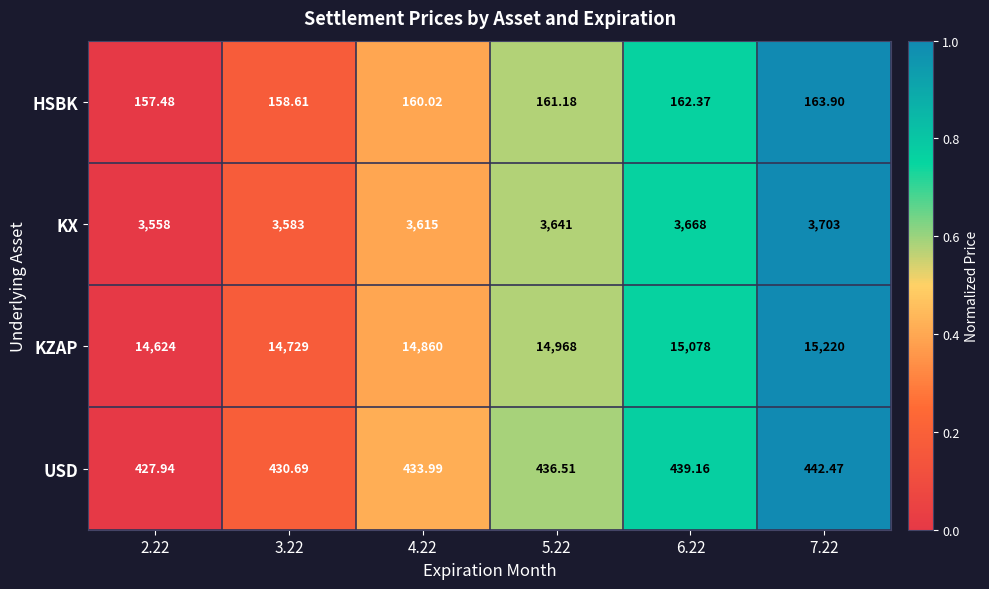

Which series has the largest total across all categories?

KZAP